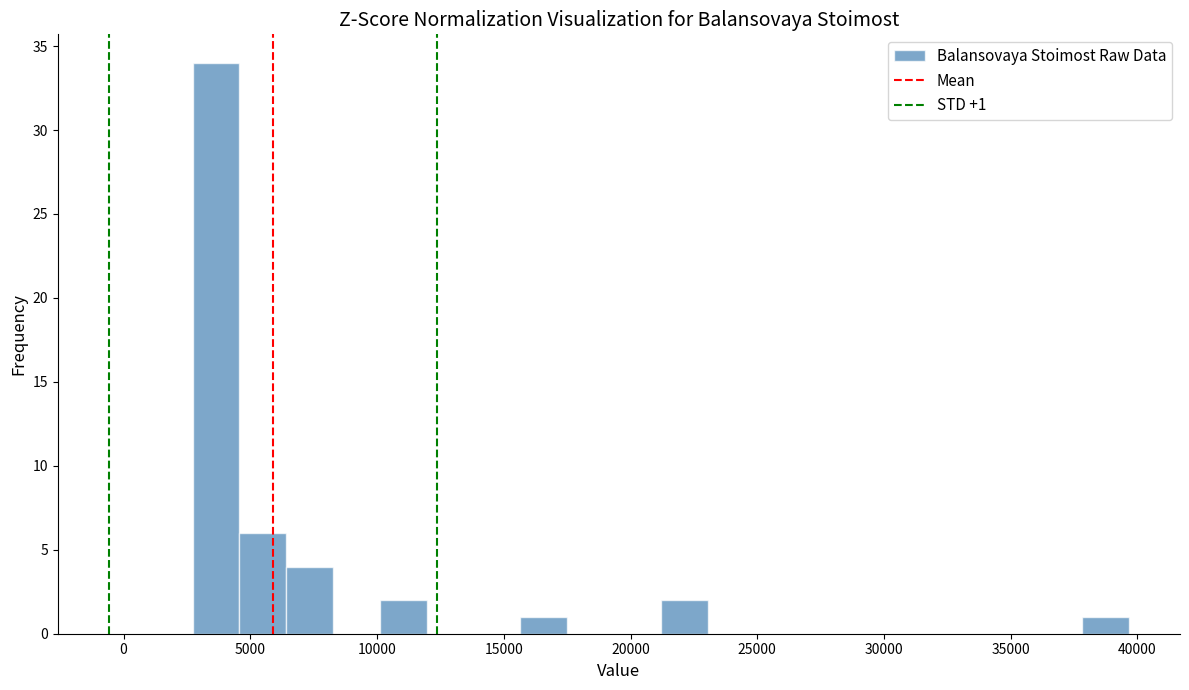

Read against the x-axis, roughly where is the centre of the tallest bar?

3500